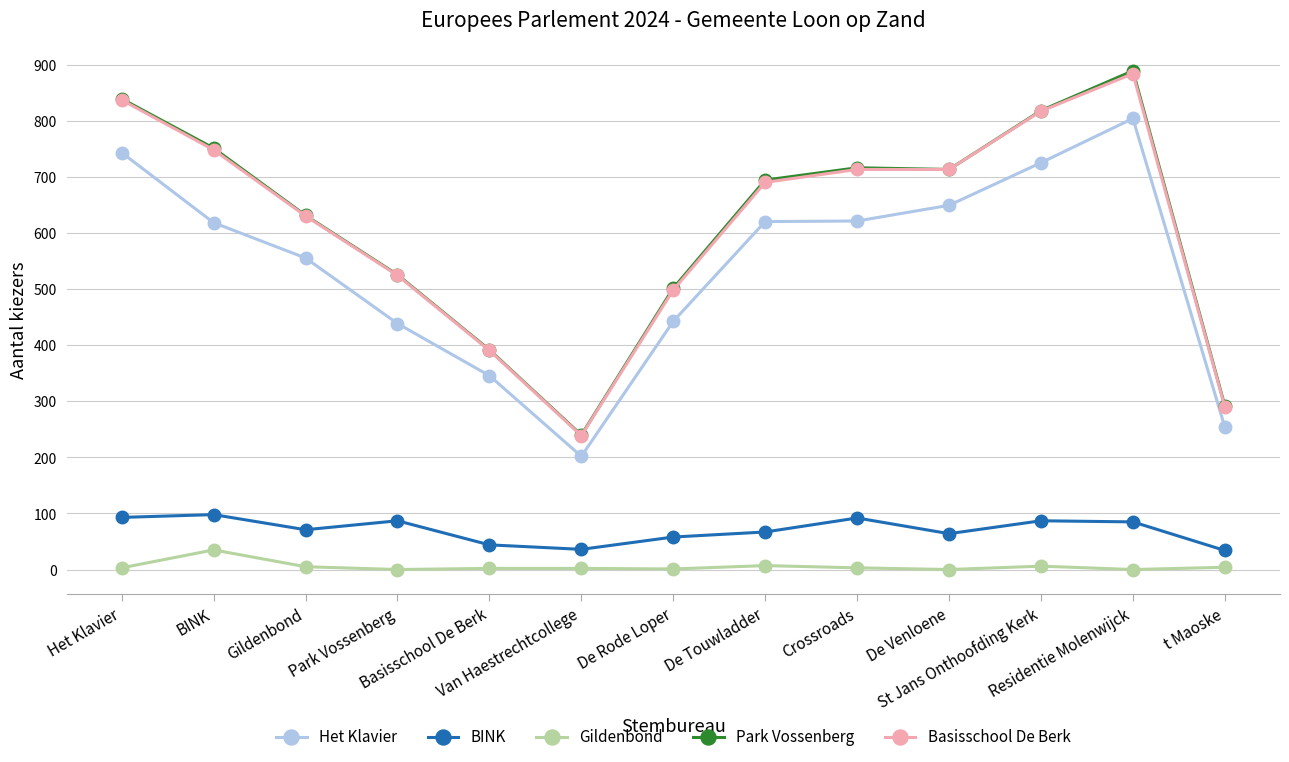

What is the maximum value shown in the chart?

890